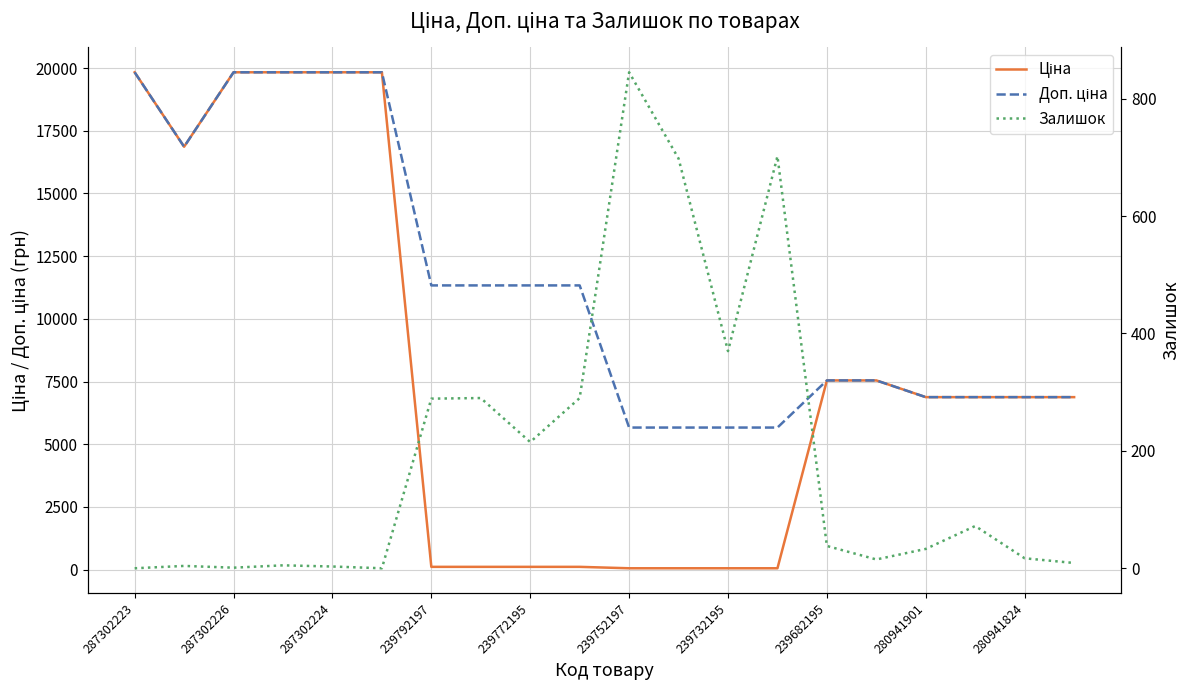

List the series in order of their peak value, highest first.

Ціна, Доп. ціна, Залишок